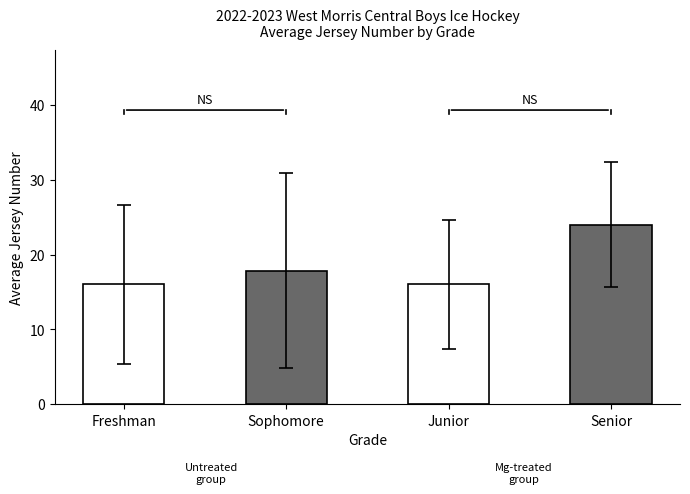

Does the chart contain any negative values?

No